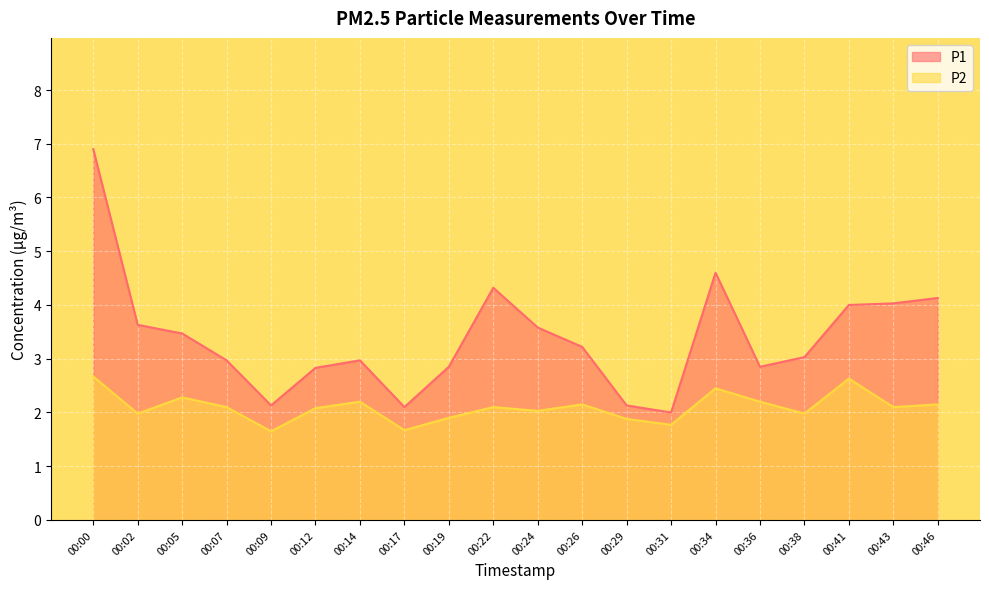

Count the number of data series in this chart.

2